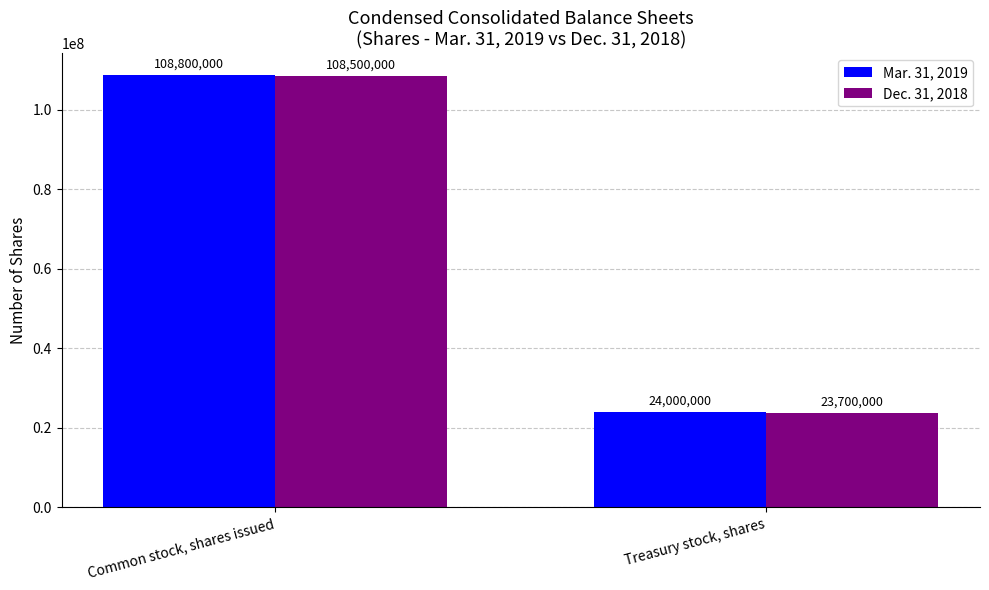

The Mar. 31, 2019 series shows 35039886 at Treasury stock, shares. True or false?

False